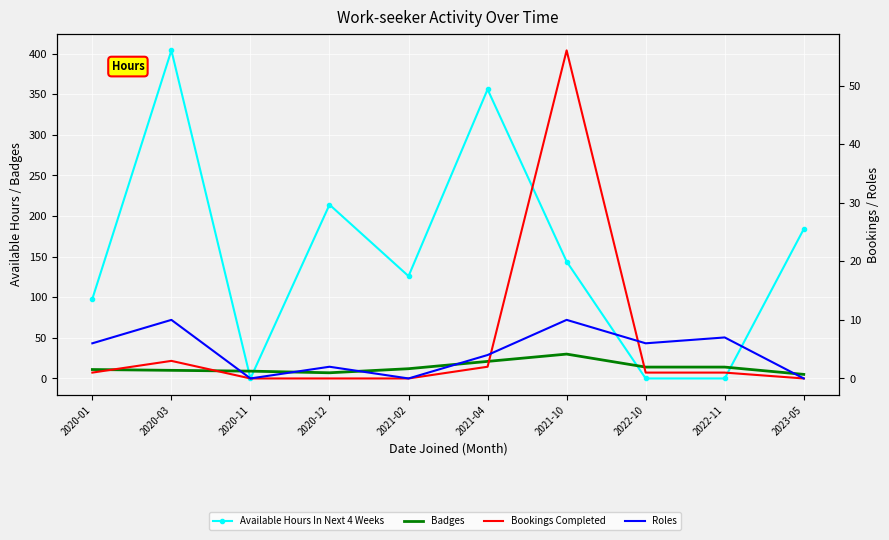

What position from the left is 2022-10?

8